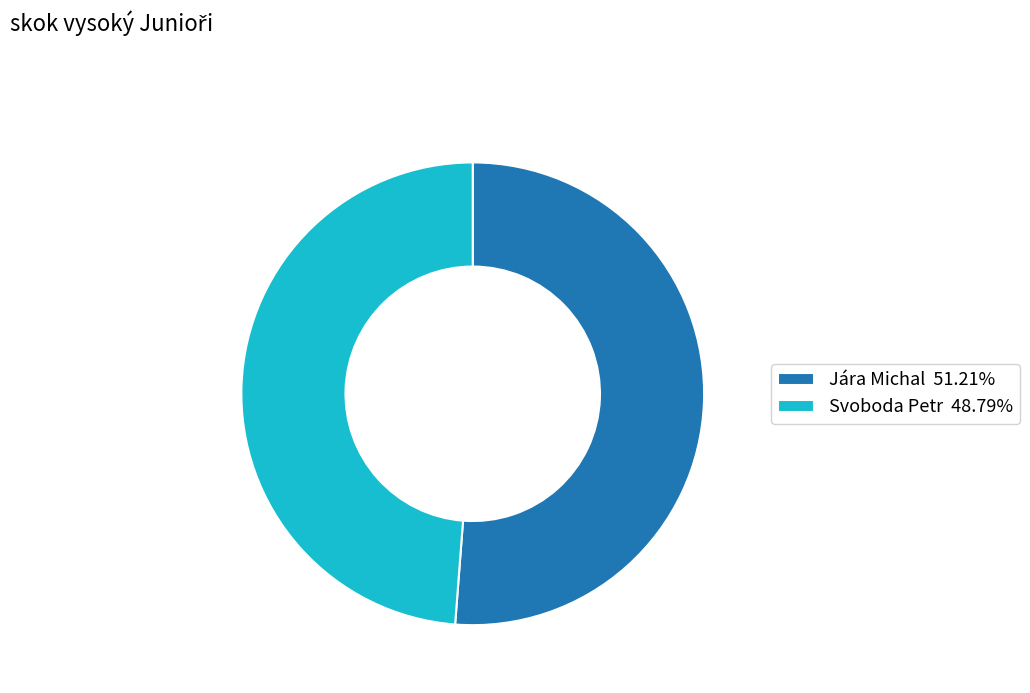

Is there any slice that represents more than half of the pie?

Yes